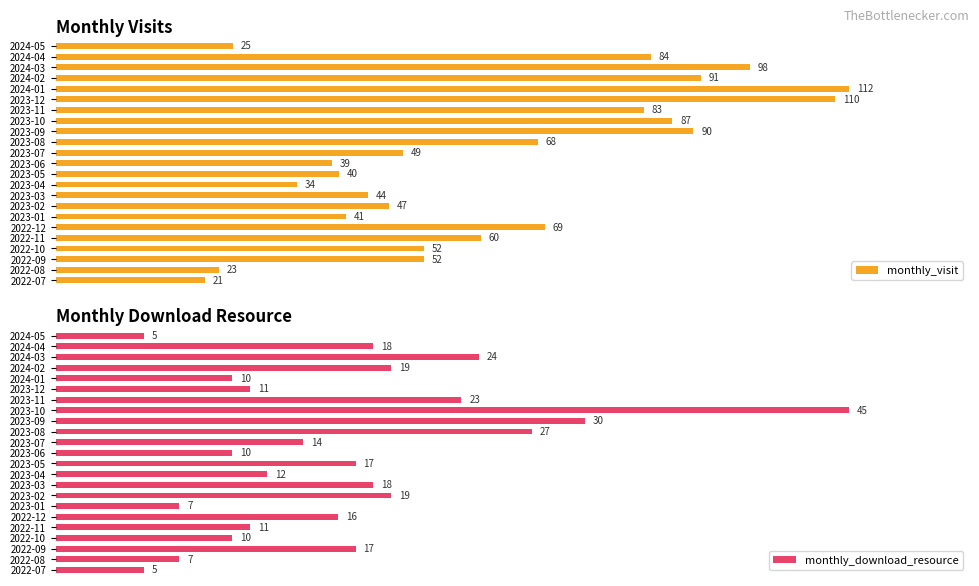

Where is monthly_visit nearest to the value 66?

2023-08